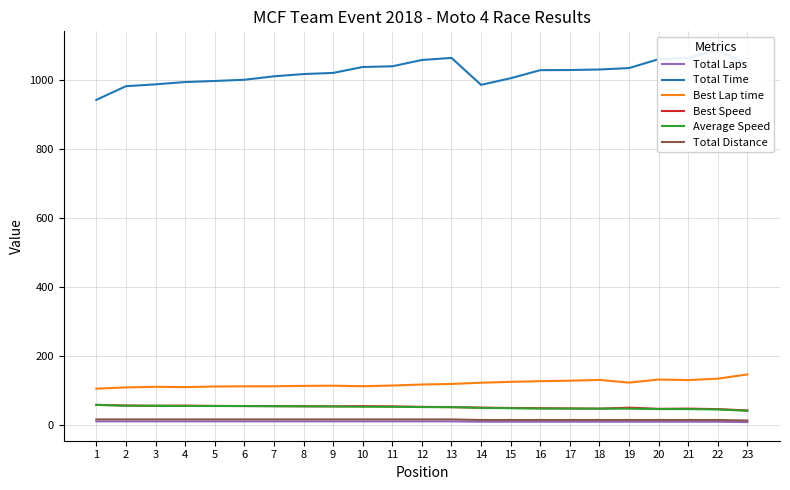

What is the value of the Average Speed point at the 2nd from the left?

54.5